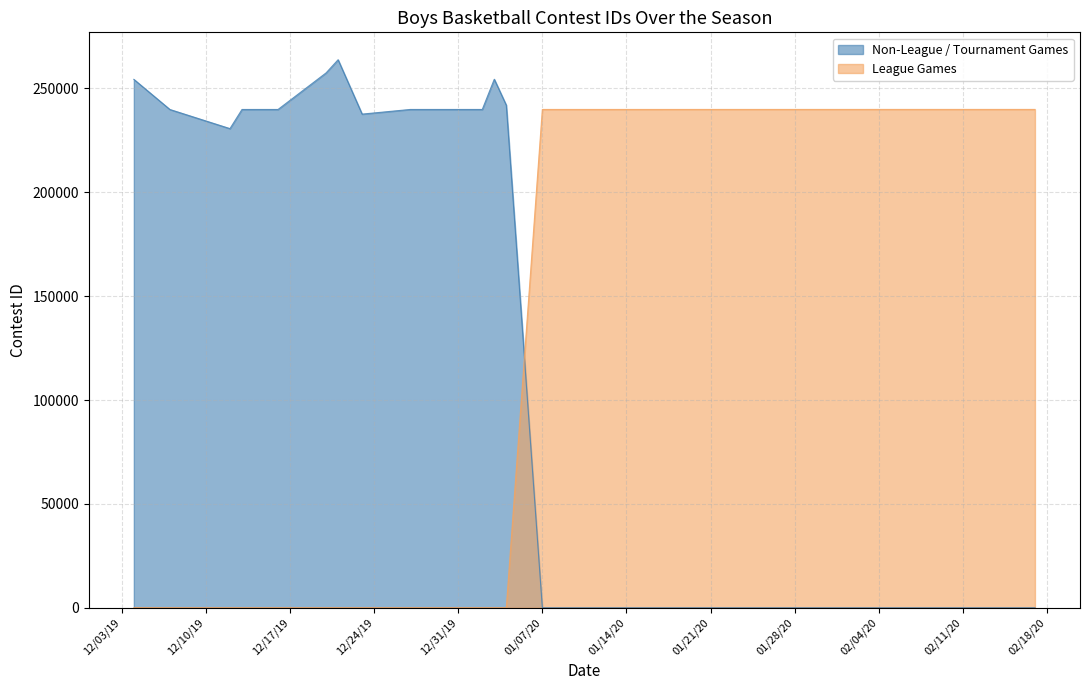

Is it true that League Games equals 239862 at 01/14/20?

True